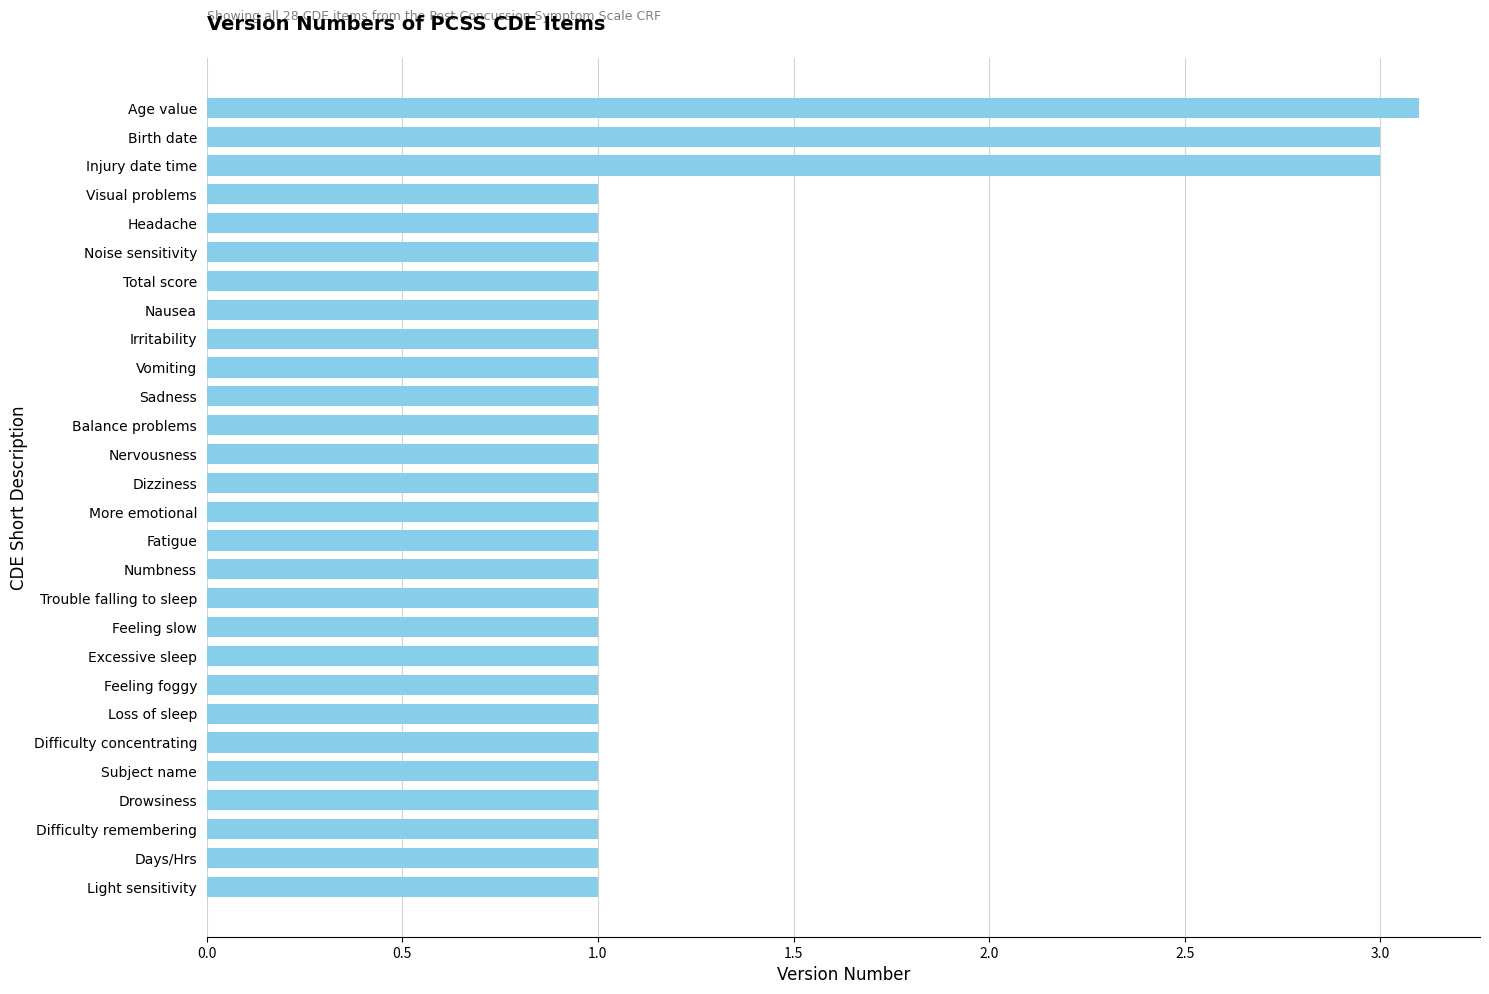

What is the smallest value displayed?

1.0